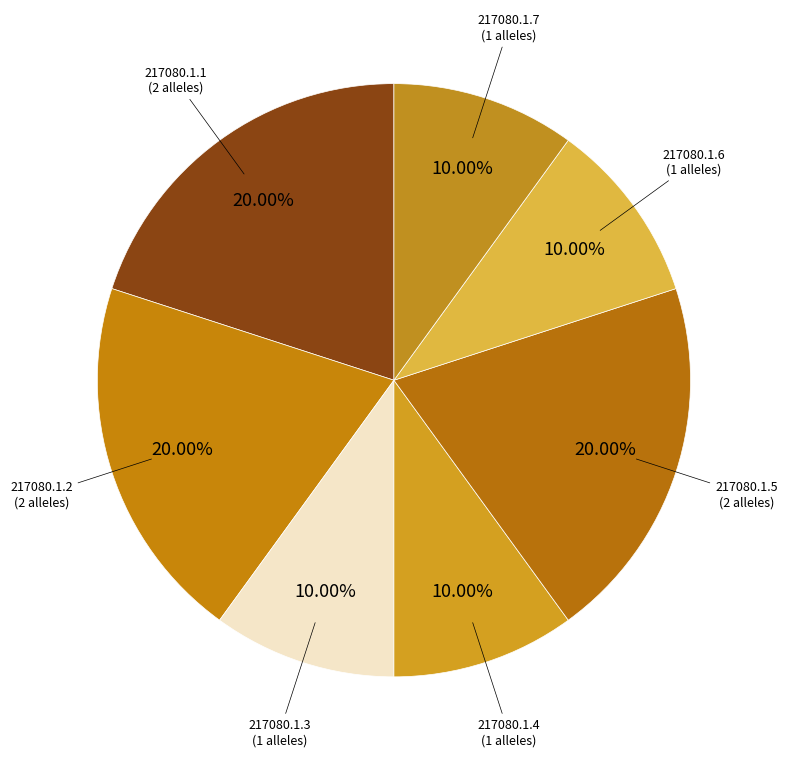

Which slice is the smallest?

217080.1.3